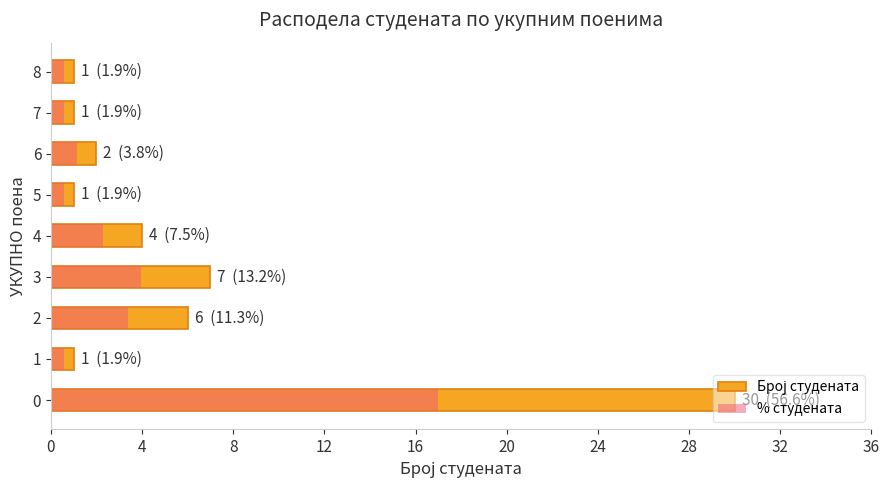

What is the difference between the maximum and second lowest values in the % студената series?

16.4